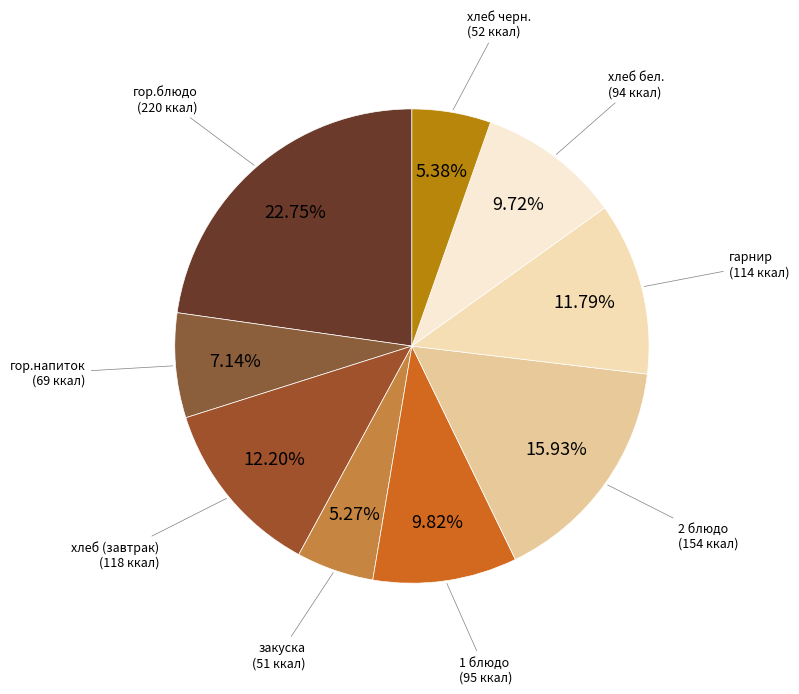

To the nearest percent, what is the average slice percentage?

11%